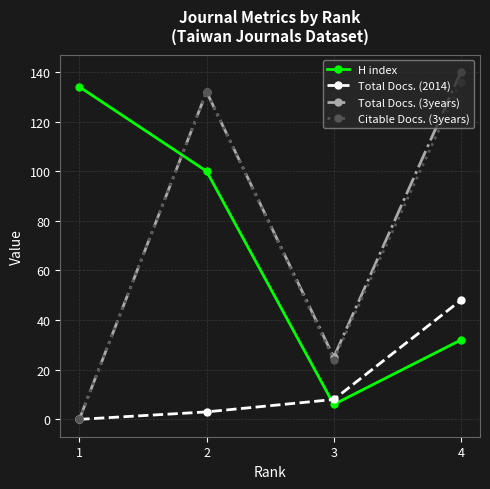

At which label does Total Docs. (3years) reach its peak?

4